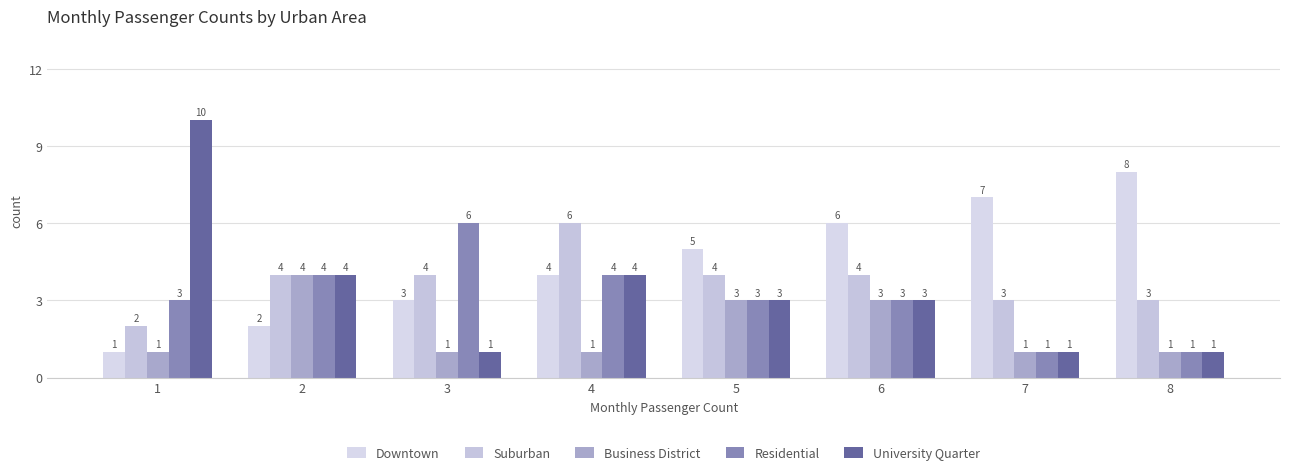

How many values in the Residential series are below 3?

2